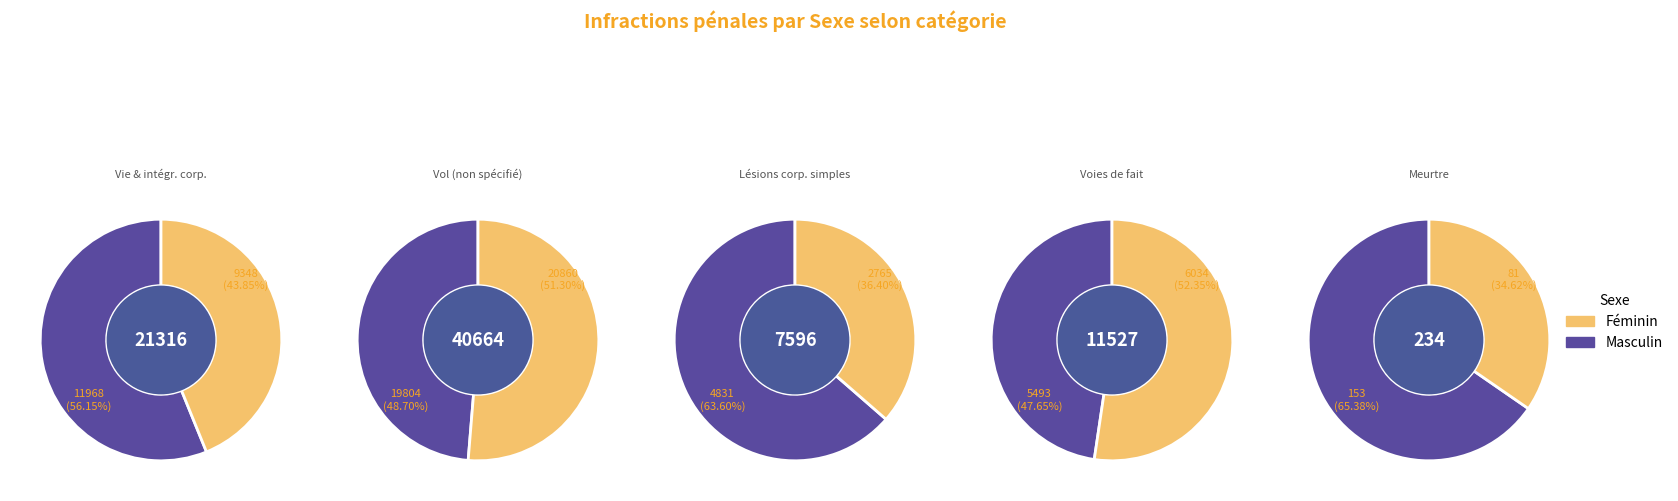

What is the difference between the highest and lowest values at 1?

2620